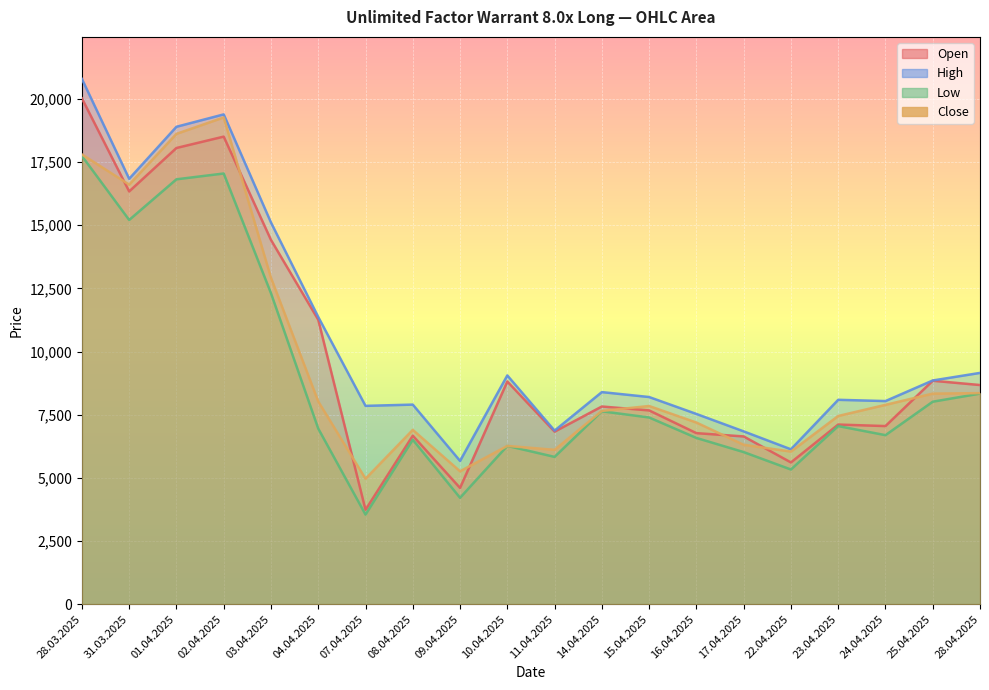

Rank the categories by Low value from highest to lowest.

28.03.2025, 02.04.2025, 01.04.2025, 31.03.2025, 03.04.2025, 28.04.2025, 25.04.2025, 14.04.2025, 15.04.2025, 23.04.2025, 04.04.2025, 24.04.2025, 16.04.2025, 08.04.2025, 10.04.2025, 17.04.2025, 11.04.2025, 22.04.2025, 09.04.2025, 07.04.2025